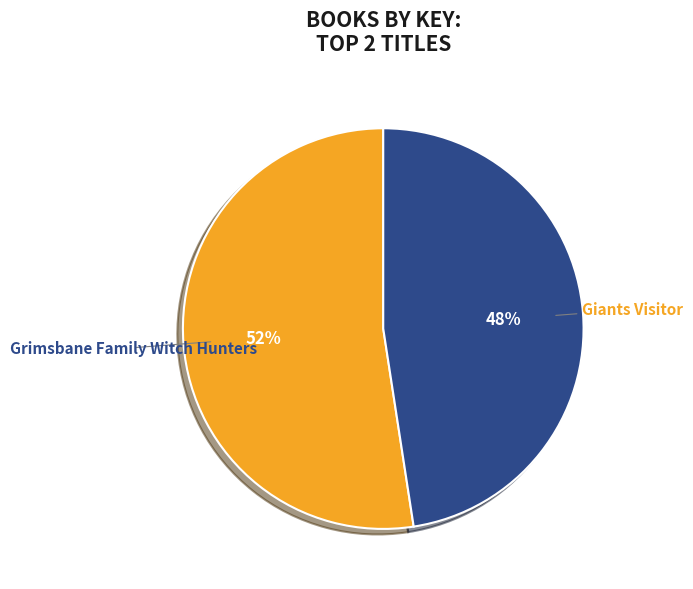

What percentage is the Grimsbane Family Witch Hunters slice, to the nearest percent?

52%